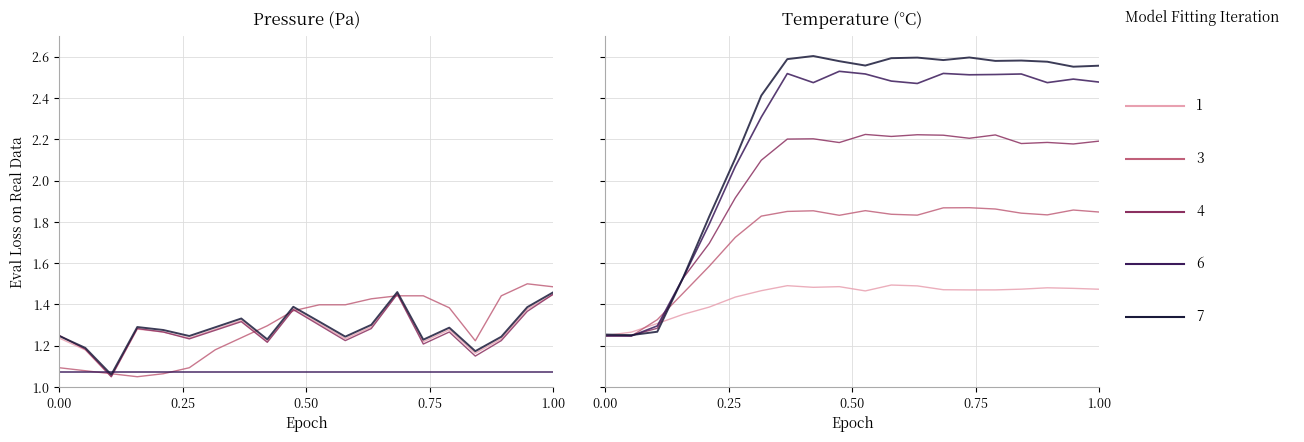

What is the average value of the pressure series?

1.3